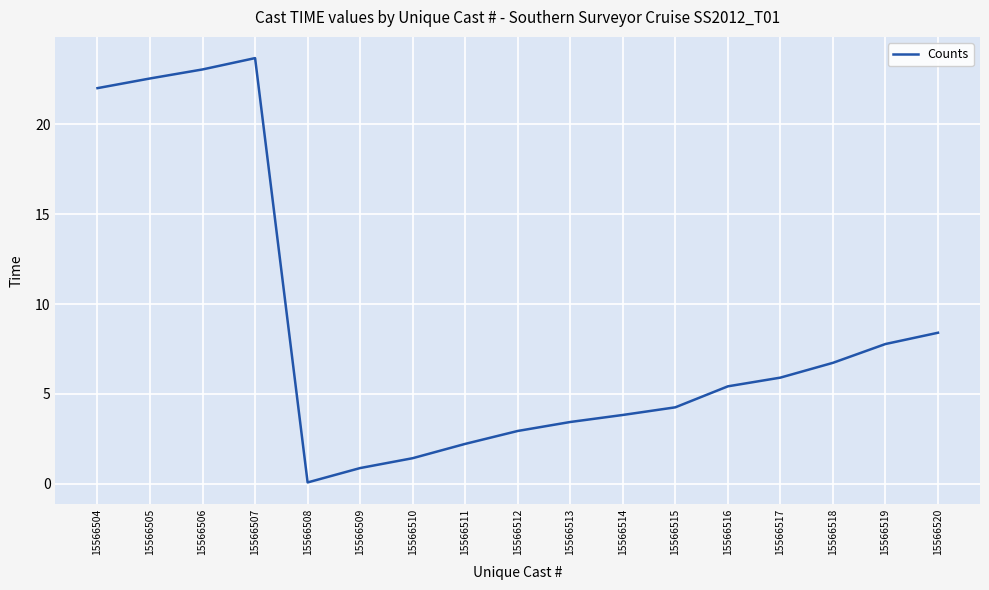

What is the difference between the maximum and second lowest values?

22.8